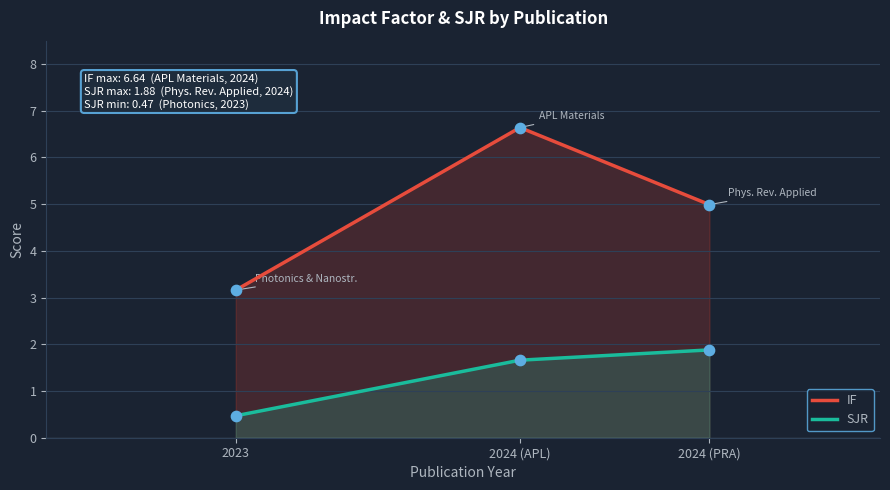

Is the value of SJR at 2024 (PRA) greater than the value of IF at 2024 (PRA)?

No